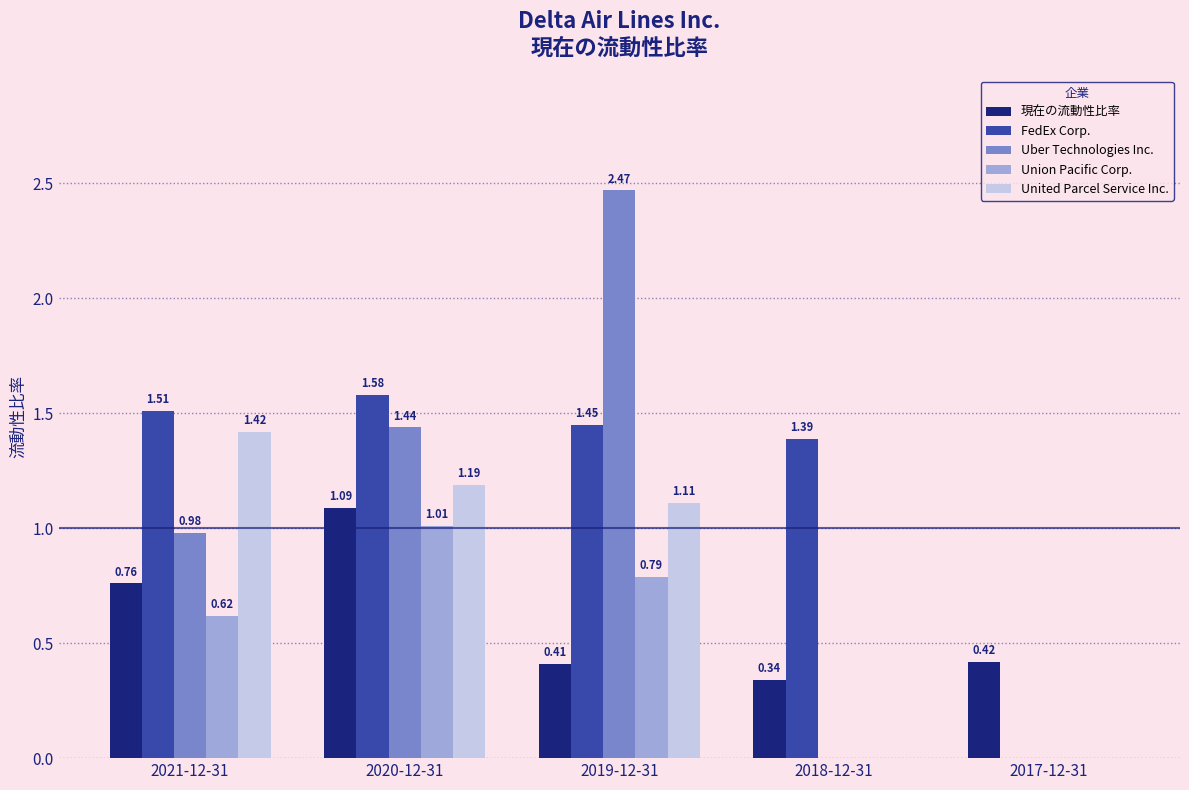

What is the total value across all series at 2021-12-31?

5.3